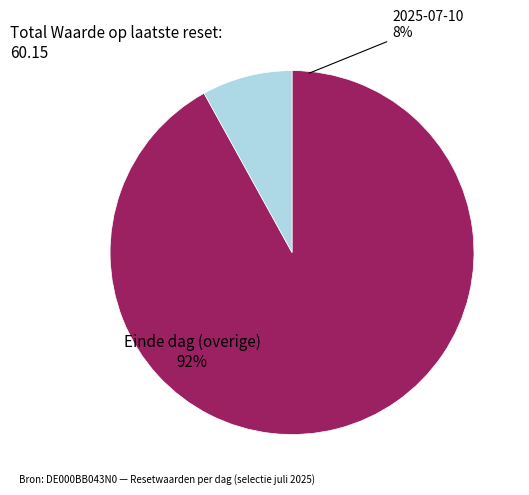

True or false: 2025-07-18 accounts for 20% of the total.

False